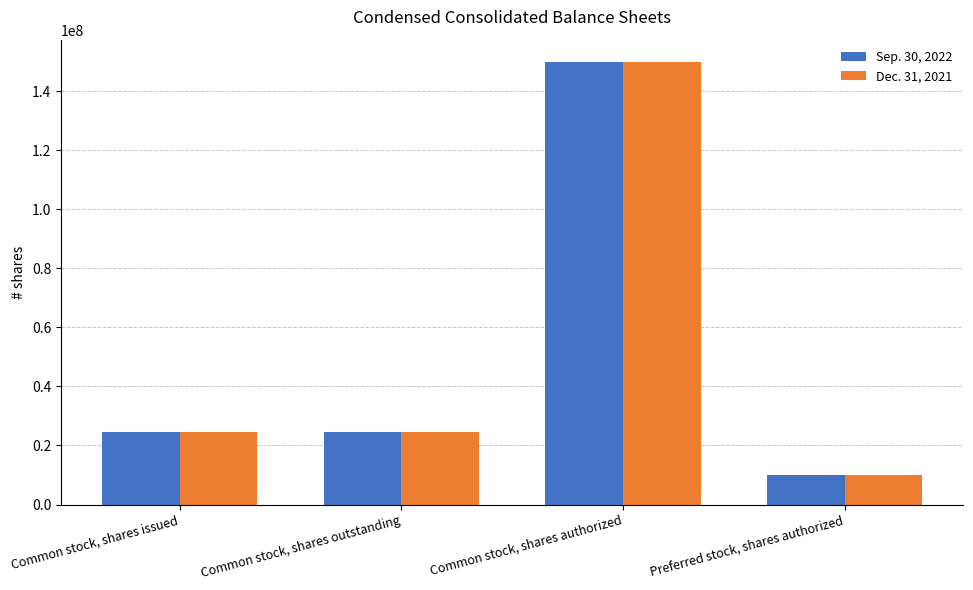

Which category has the highest value across all series?

Common stock, shares authorized